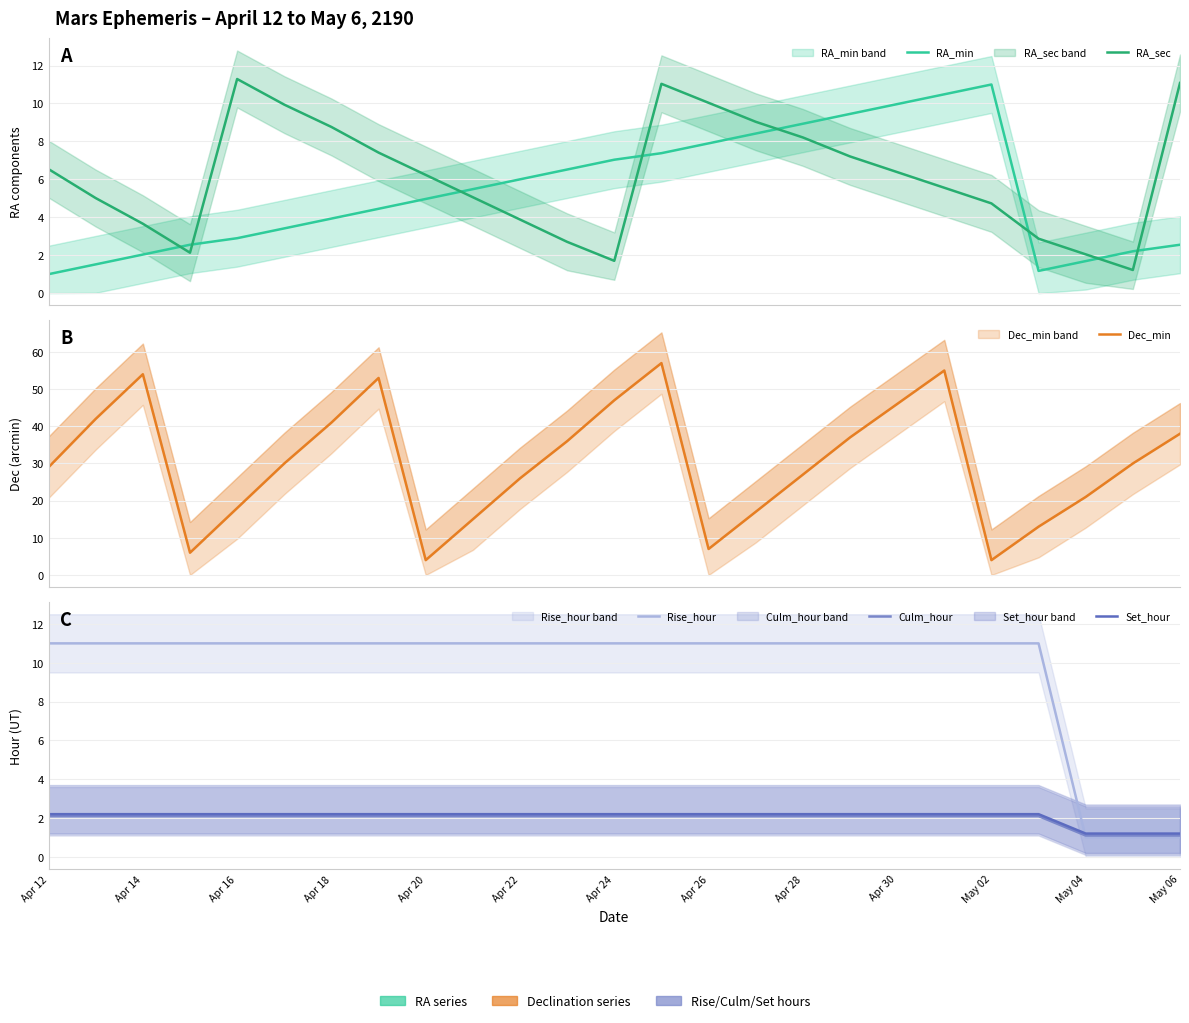

In RA_sec, how many points are higher than both neighbors (excluding endpoints)?

2